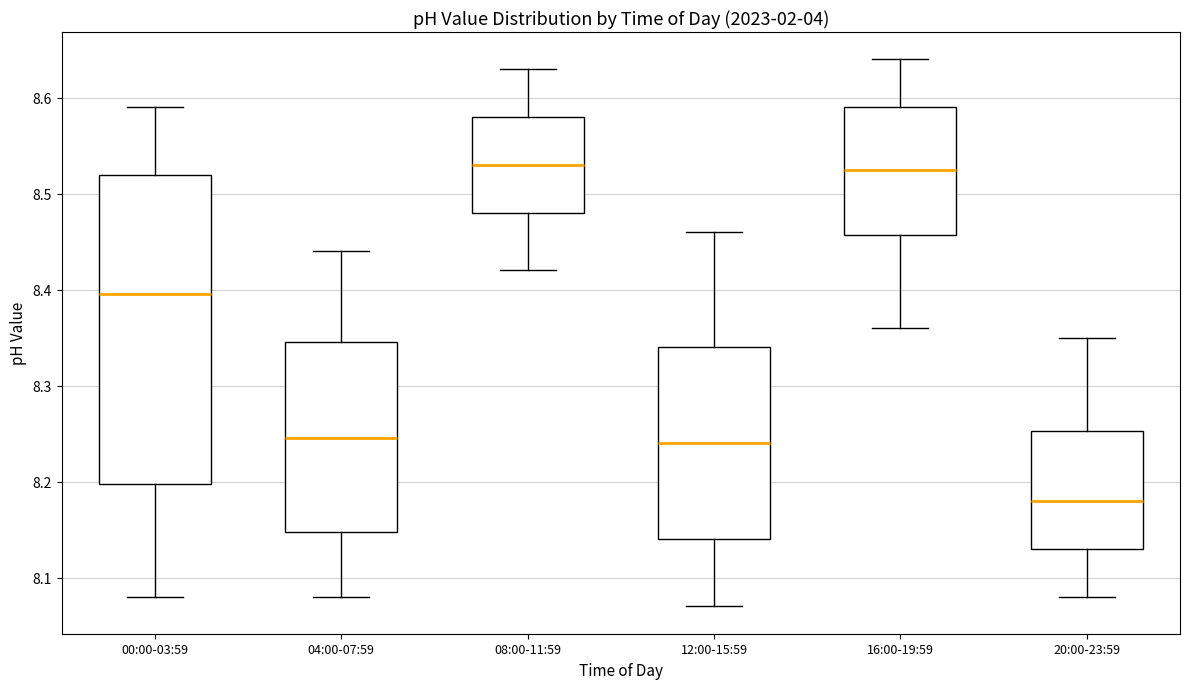

Reading left to right, read every box against the y-axis: the position of its median line, the range the box covers, and the ends of its whiskers. The values are not printed on the chart, so give them approximately, as read against the axis.

00:00-03:59: median 8.40, box 8.20 to 8.52, whiskers 8.08 to 8.59
04:00-07:59: median 8.25, box 8.15 to 8.35, whiskers 8.08 to 8.44
08:00-11:59: median 8.53, box 8.48 to 8.58, whiskers 8.42 to 8.63
12:00-15:59: median 8.24, box 8.14 to 8.34, whiskers 8.07 to 8.46
16:00-19:59: median 8.53, box 8.46 to 8.59, whiskers 8.36 to 8.64
20:00-23:59: median 8.18, box 8.13 to 8.25, whiskers 8.08 to 8.35